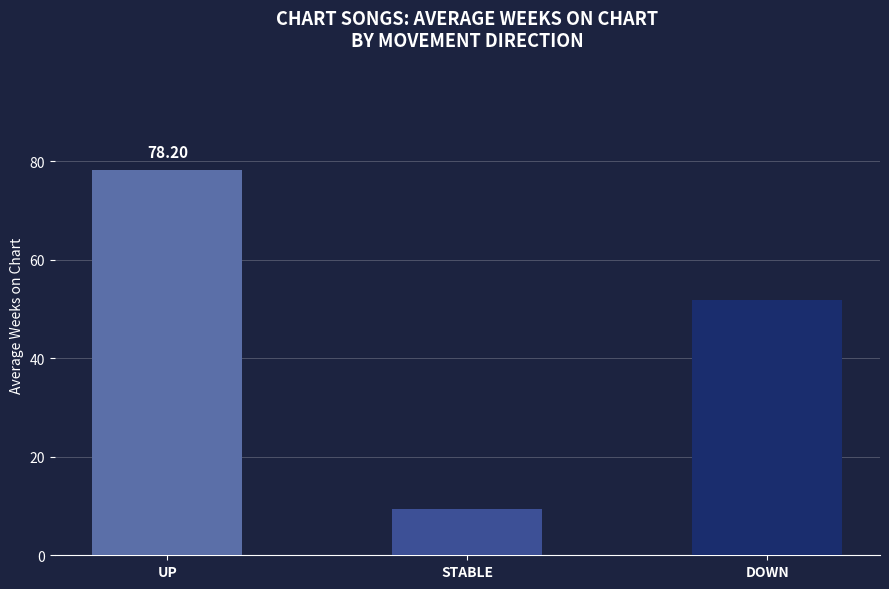

Rank the categories by value from highest to lowest.

UP, DOWN, STABLE